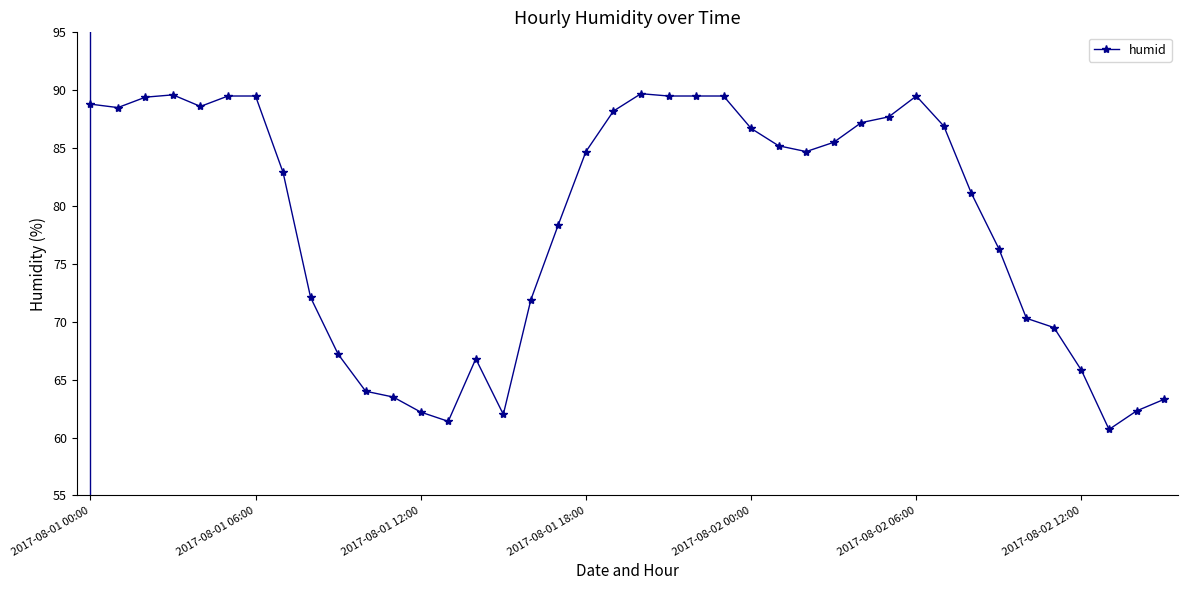

True or false: the data has more than 0 interior local peaks.

True